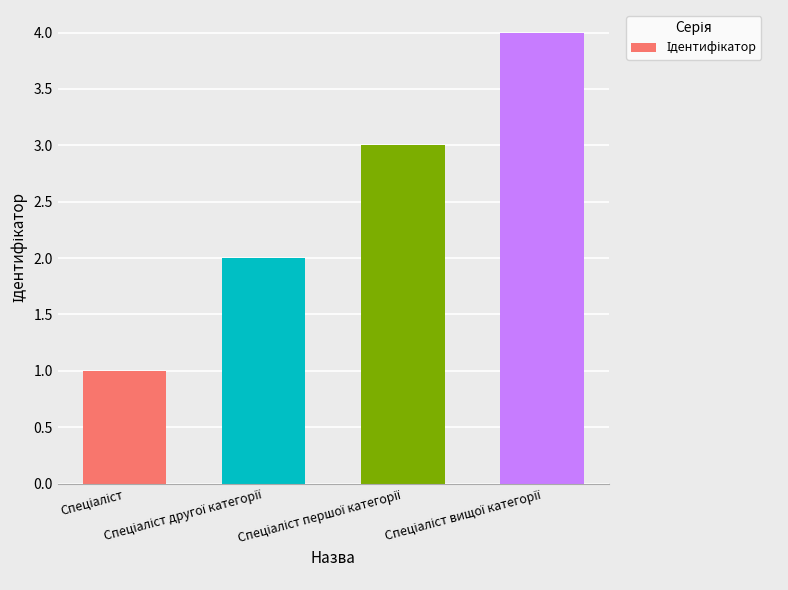

What is the difference between the maximum and minimum values?

3